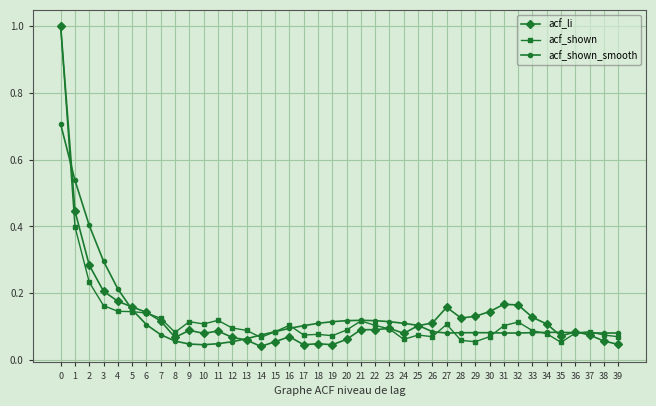

How many data points does each series have?

40